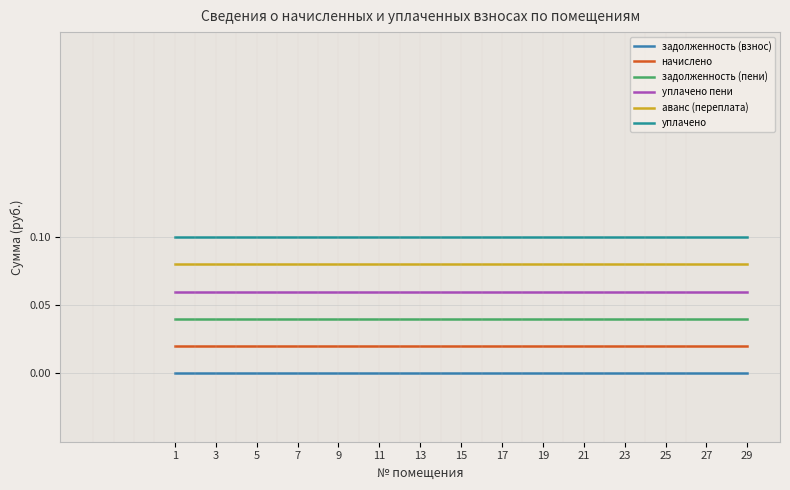

Rank the series at 27 from lowest to highest value.

задолженность (взнос), начислено, задолженность (пени), уплачено пени, аванс (переплата), уплачено